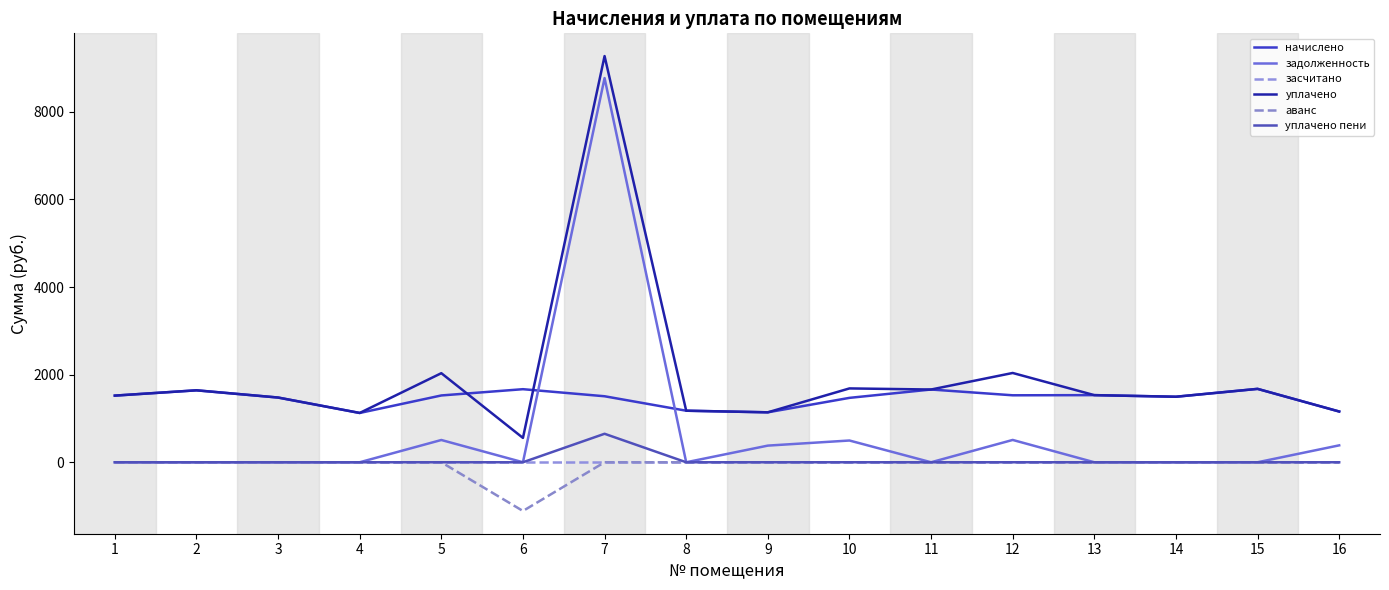

Is it true that уплачено пени equals 1129.9 at 7?

False